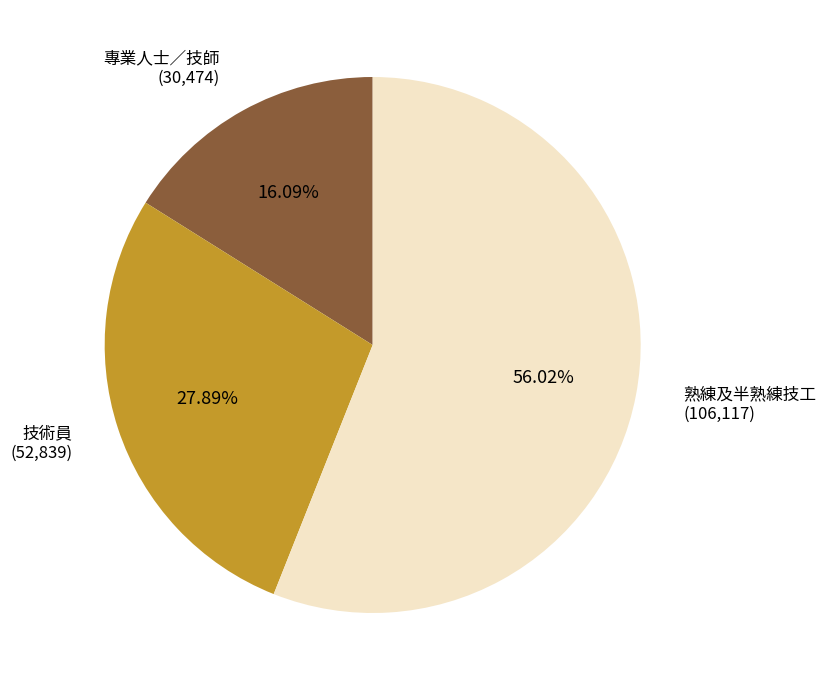

To the nearest percent, what percentage of the pie is 專業人士／技師?

16%